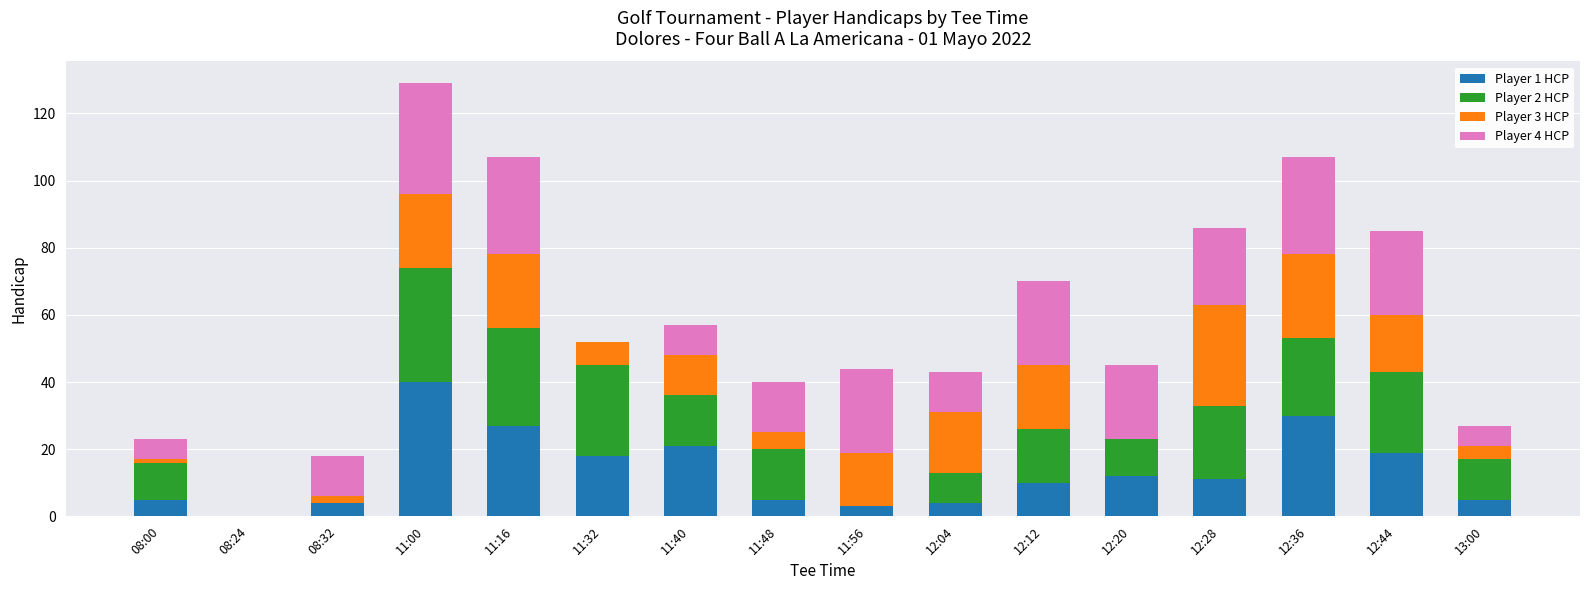

At which category is the sum across all series the highest?

11:00